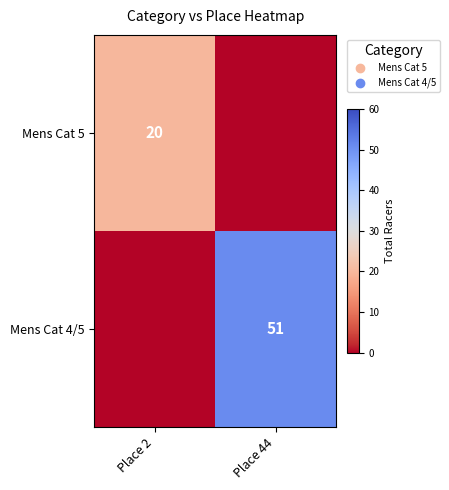

The value of Mens Cat 5 at Place 2 is 11. True or false?

False